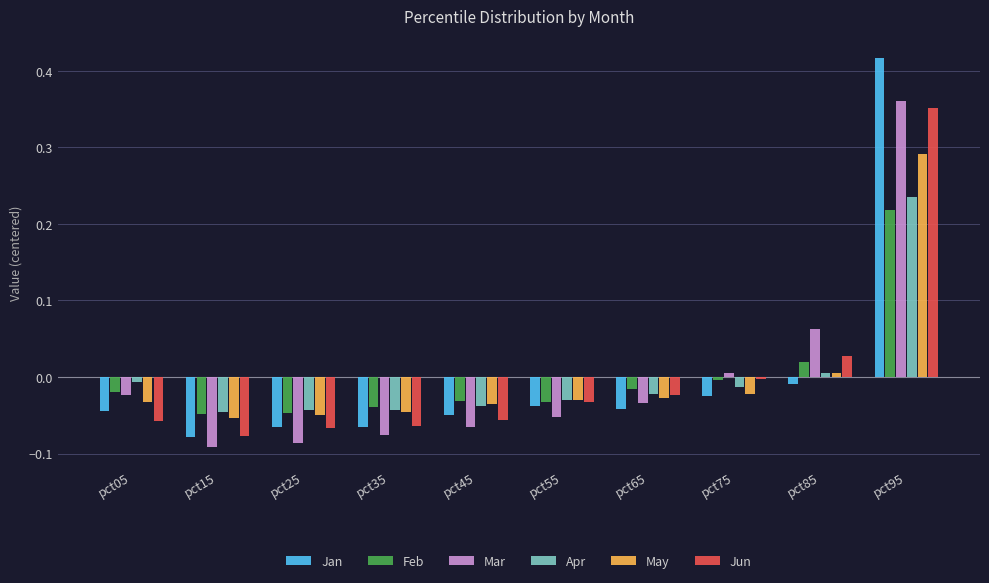

Count the number of categories in the chart.

10